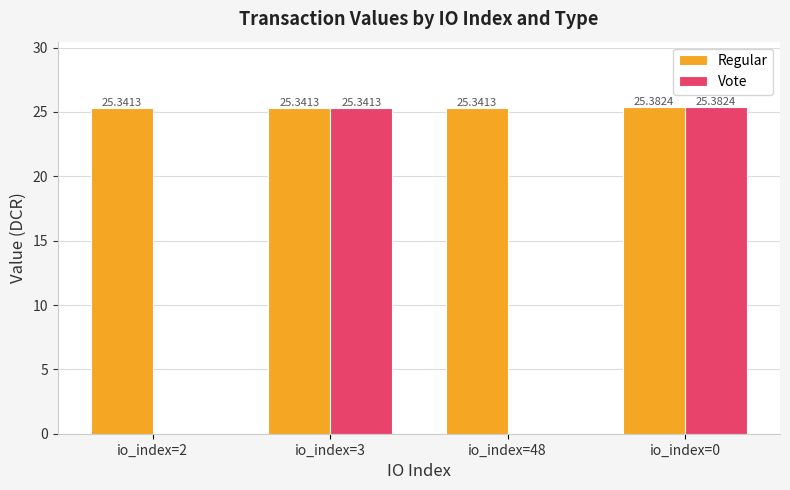

What is the maximum value shown in the chart?

25.4